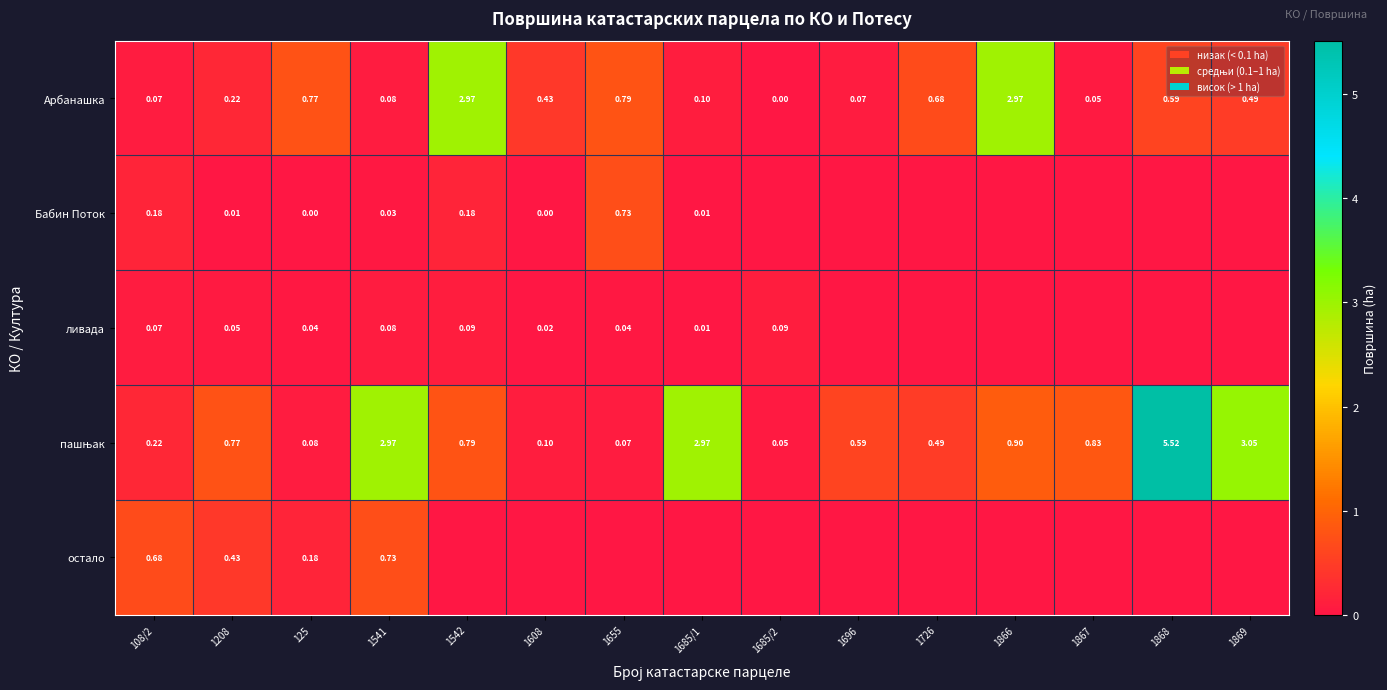

Is the value of пашњак at 1868 greater than the value of остало at 1867?

Yes